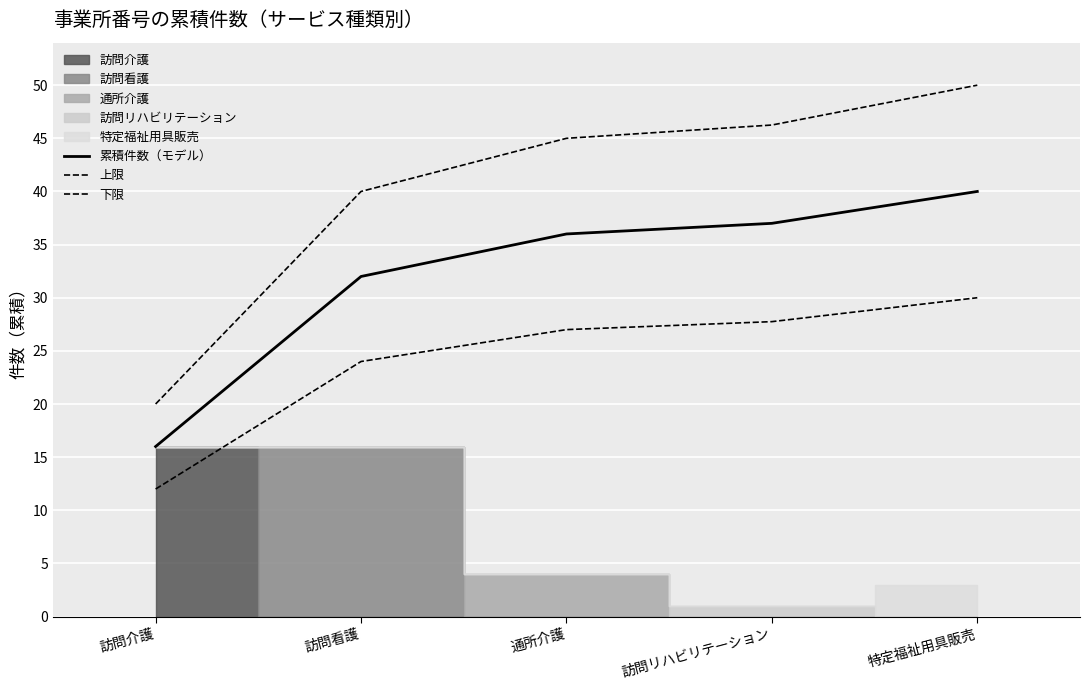

The 下限 series shows 20.9 at 訪問介護. True or false?

False